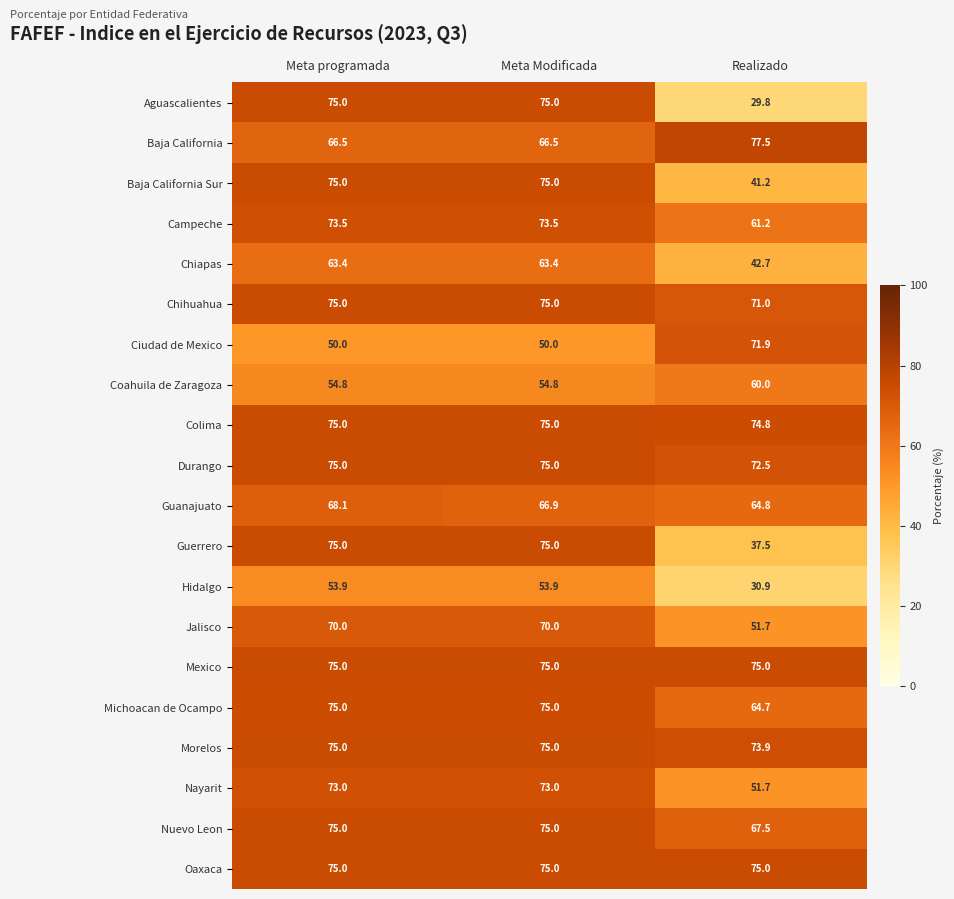

What is the difference between the Guerrero values at Meta programada and Realizado?

37.5